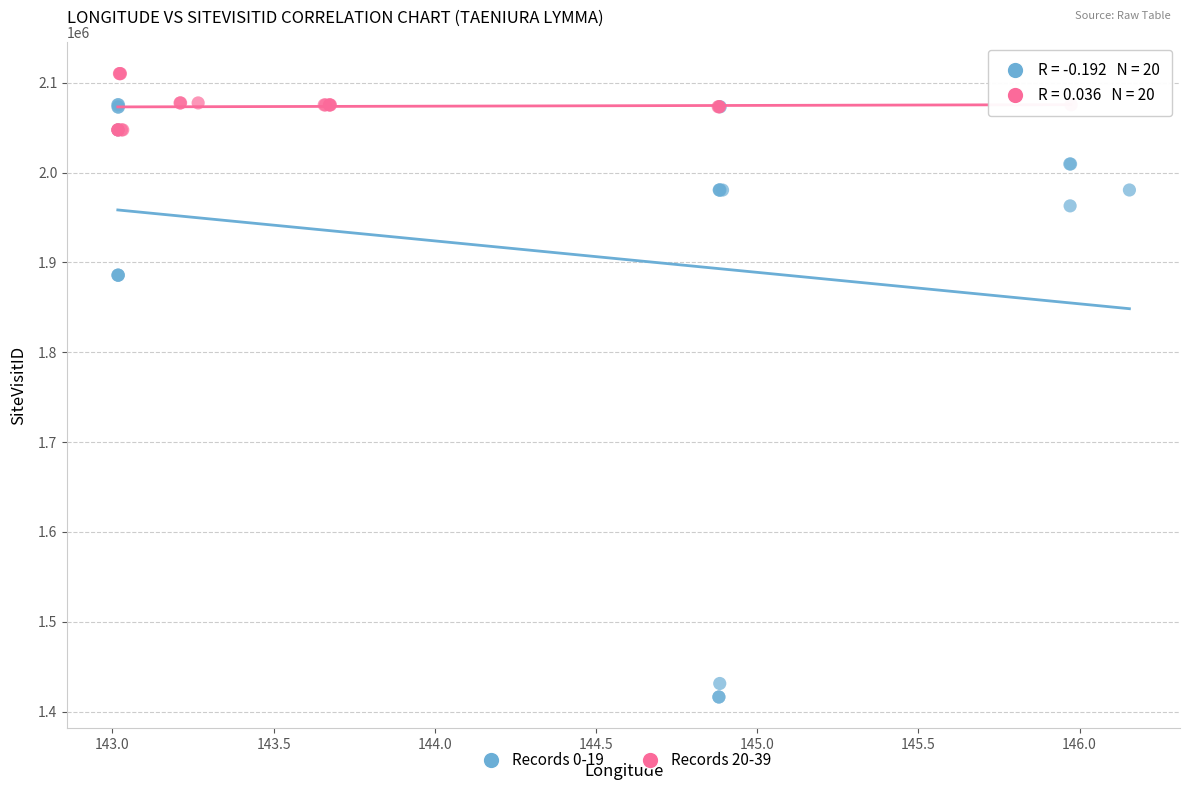

Which series has the largest Y range (max minus min)?

Records 0-19